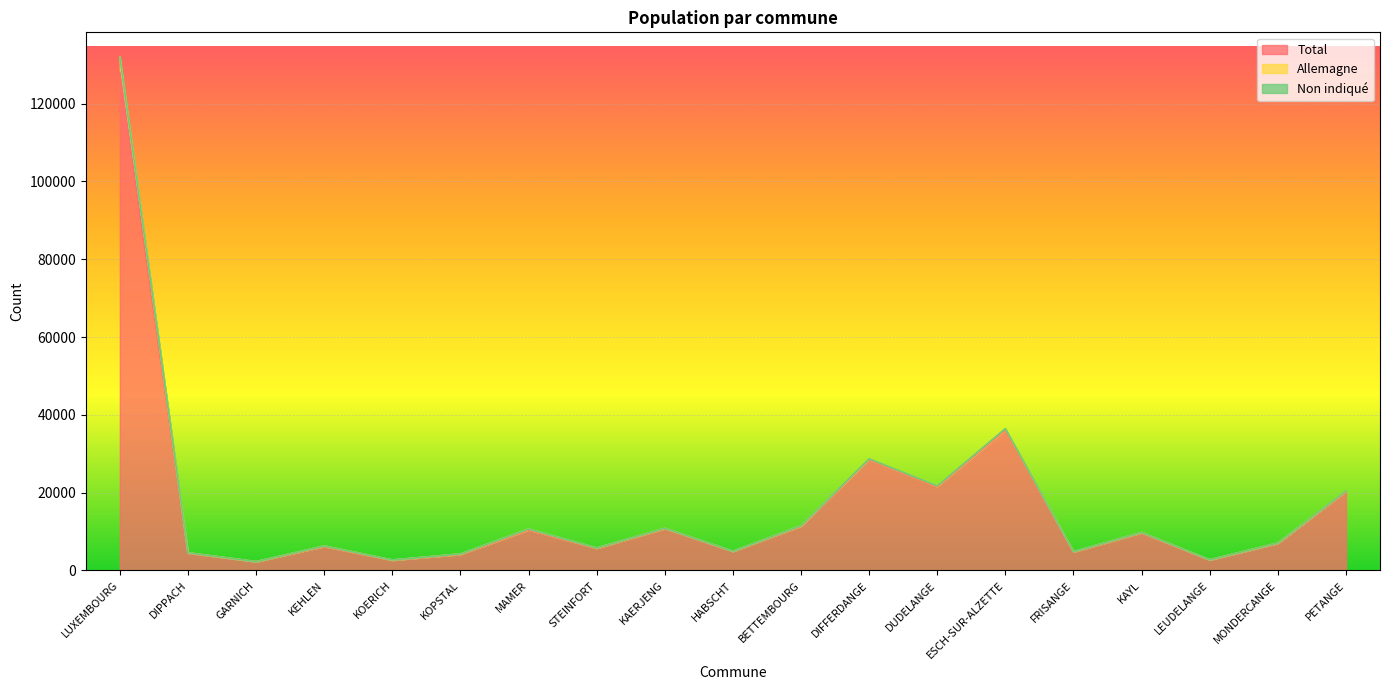

What is the maximum value for Total?

128097